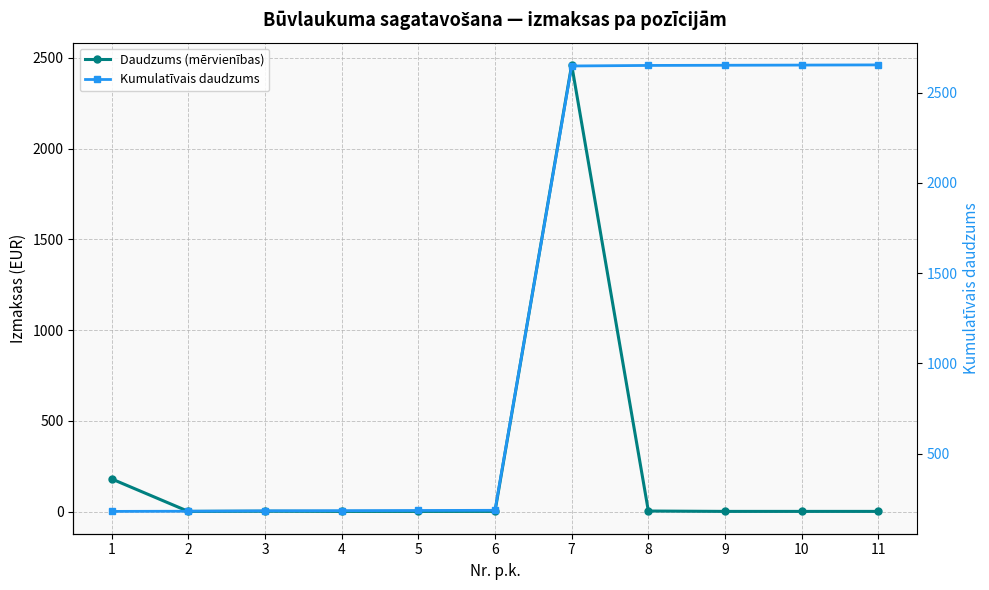

Reading left to right, extract all data points from this chart.

Daudzums (mērvienības): 1=180.0	2=1.0	3=2.0	4=1.0	5=1.0	6=1.0	7=2461.8	8=3.0	9=1.0	10=1.0	11=1.0
Kumulatīvais daudzums: 1=180.0	2=181.0	3=183.0	4=184.0	5=185.0	6=186.0	7=2647.8	8=2650.8	9=2651.8	10=2652.8	11=2653.8